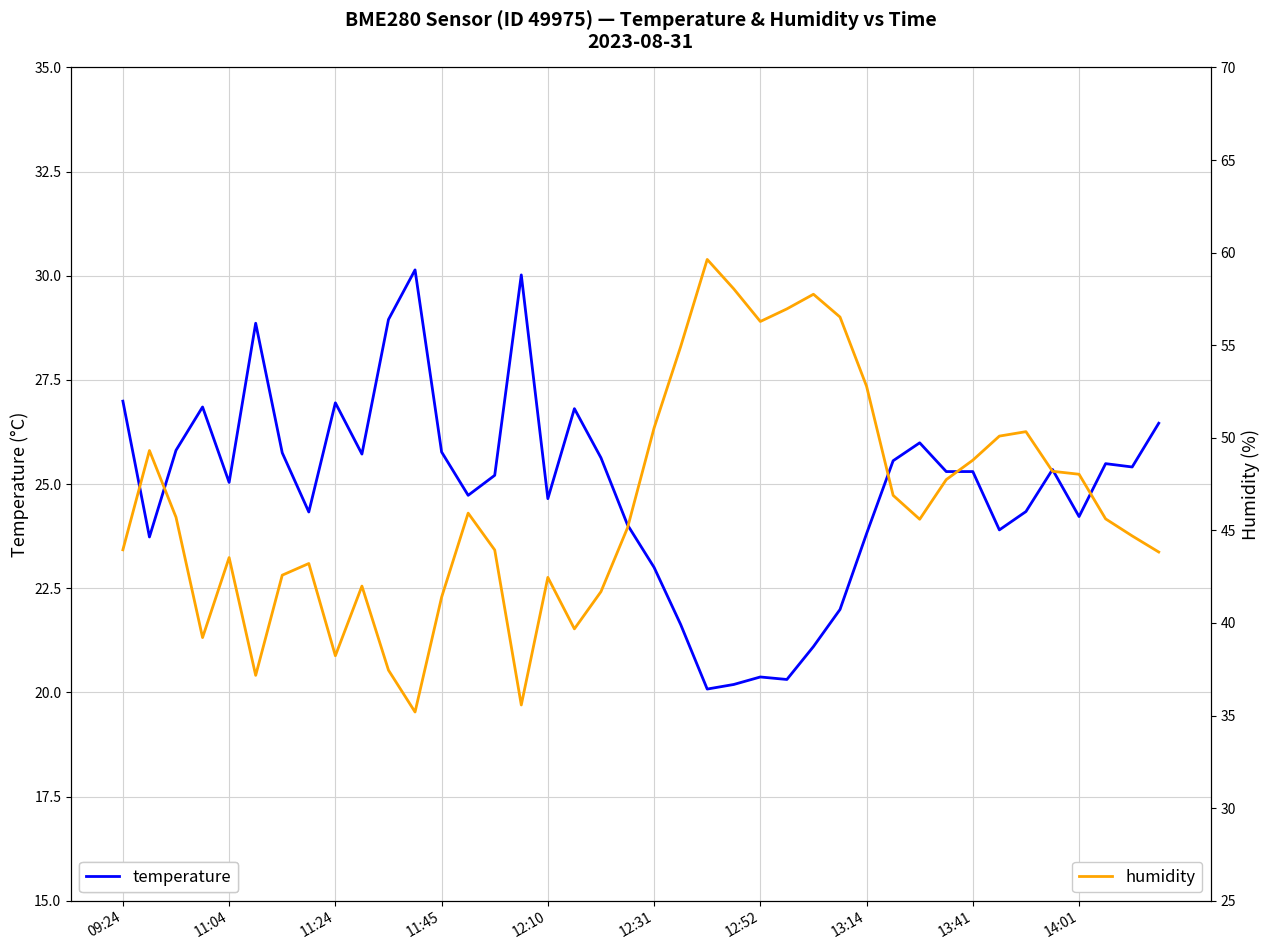

At which label does humidity reach its peak?

22